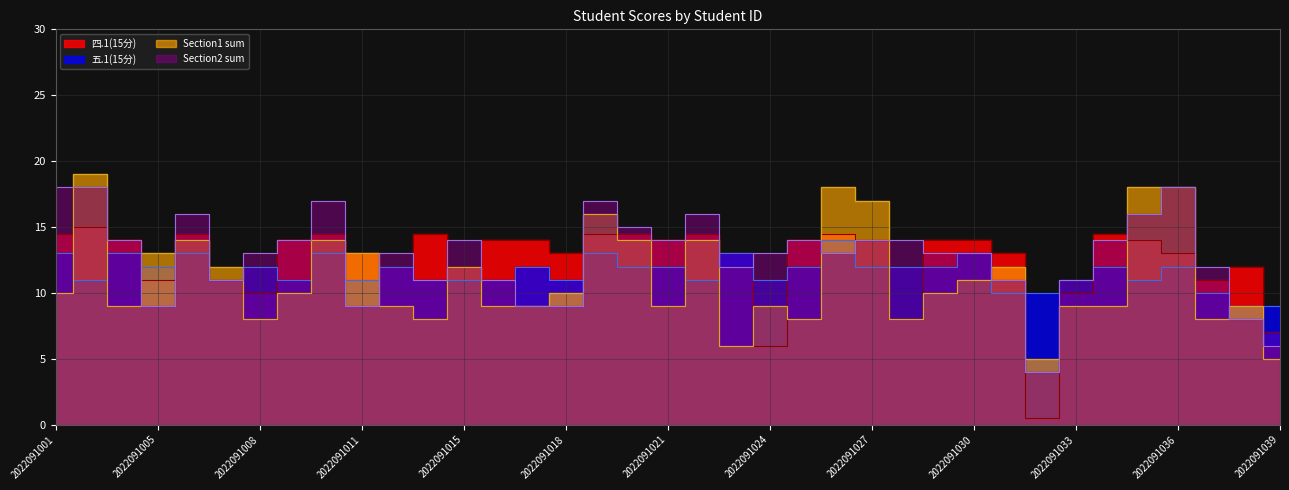

Where is 四.1(15分) nearest to the value 7?

2022091039